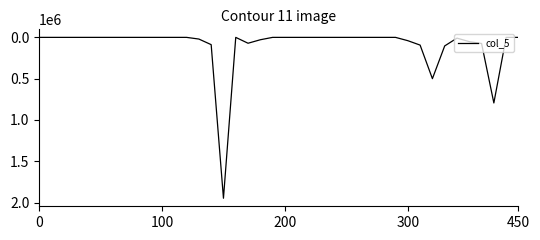

What is the greatest value displayed?

1947788.1